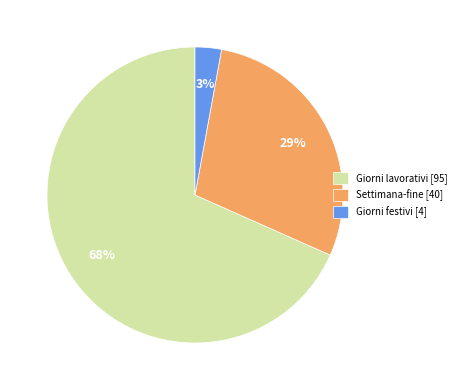

The Settimana-fine [40] slice represents 37% of the pie. True or false?

False